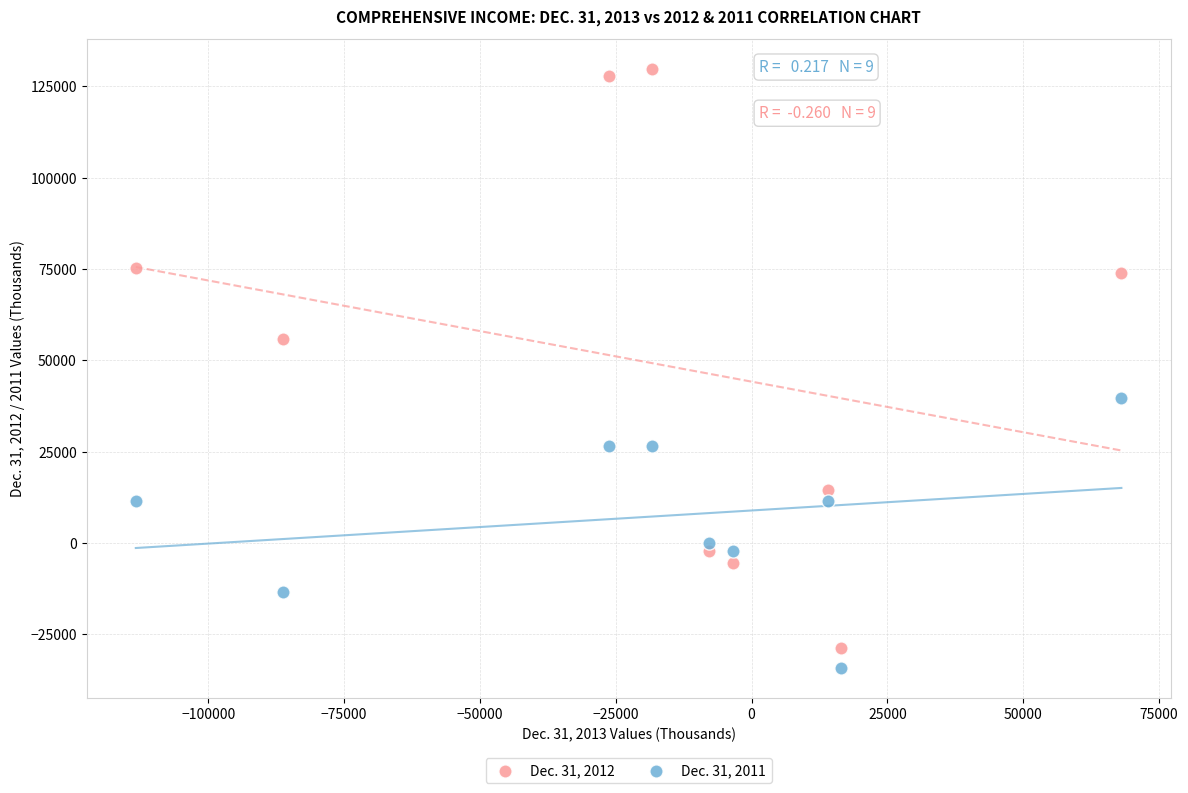

Which series has the largest Y range (max minus min)?

Dec. 31, 2012